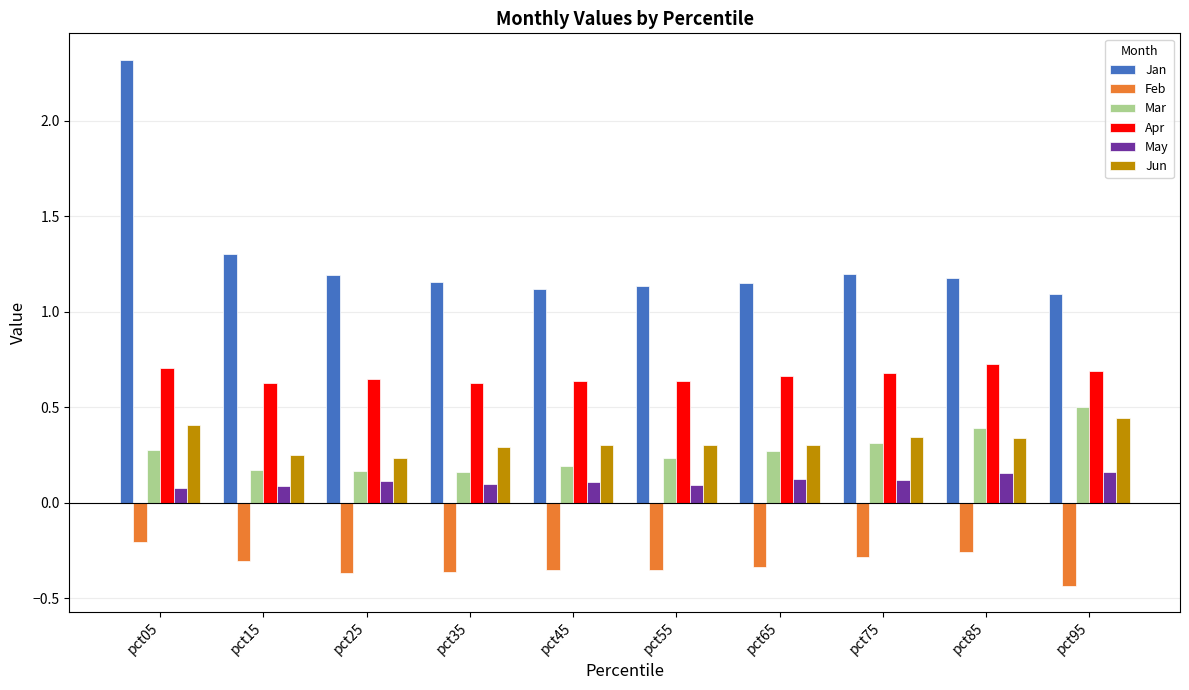

At which category does the chart reach its minimum across all series?

pct95